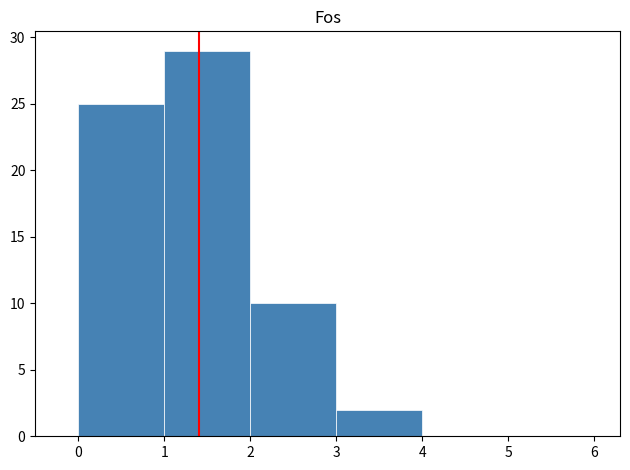

Over which range of the x-axis is the bar tallest?

1 to 2